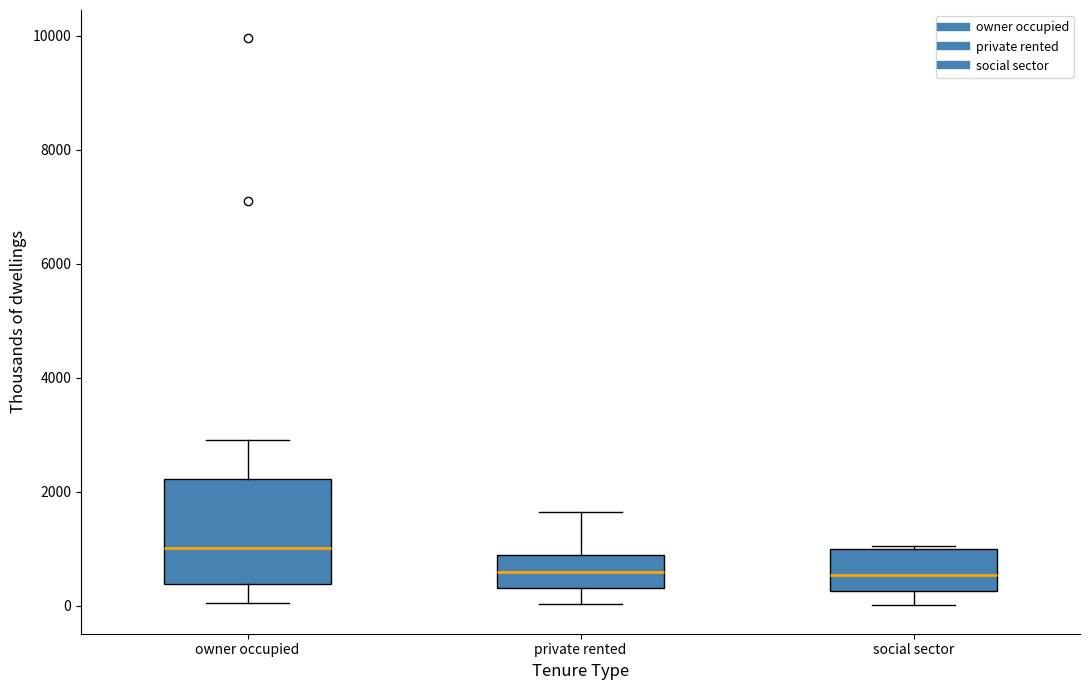

Which box's median line is the highest?

owner occupied